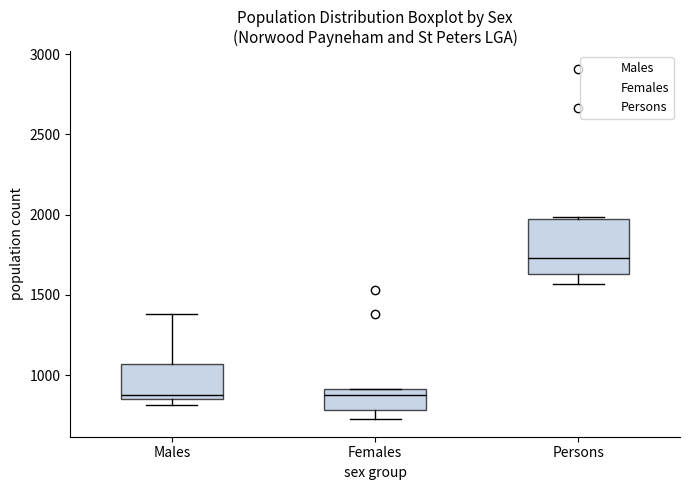

Reading left to right, transcribe this box plot: for each box, give where its median line is, the range the box spans, and where its two whiskers end, as read against the y-axis. The values are not printed on the chart, so give them approximately, as read against the axis.

Males: median 850 (just above the box's lower edge), box 850 to 1050, whiskers 800 to 1400
Females: median 850, box 800 to 900, whiskers 750 to 900
Persons: median 1750, box 1650 to 2000, whiskers 1550 to 2000